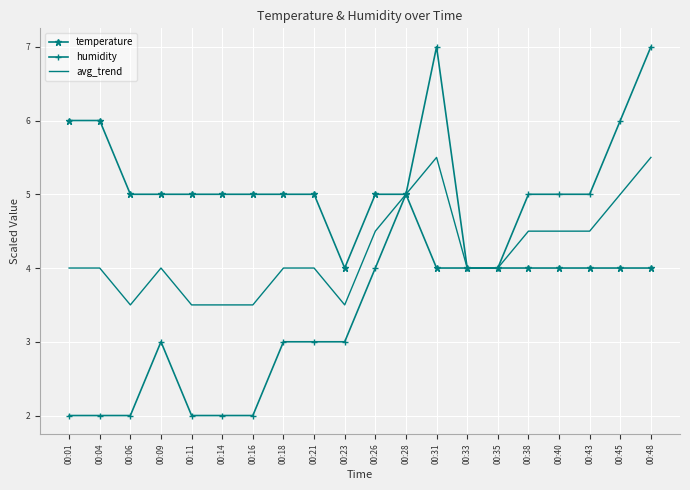

Reading left to right, what are all the values shown in this chart?

temperature: 00:01=6.0	00:04=6.0	00:06=5.0	00:09=5.0	00:11=5.0	00:14=5.0	00:16=5.0	00:18=5.0	00:21=5.0	00:23=4.0	00:26=5.0	00:28=5.0	00:31=4.0	00:33=4.0	00:35=4.0	00:38=4.0	00:40=4.0	00:43=4.0	00:45=4.0	00:48=4.0
humidity: 00:01=2.0	00:04=2.0	00:06=2.0	00:09=3.0	00:11=2.0	00:14=2.0	00:16=2.0	00:18=3.0	00:21=3.0	00:23=3.0	00:26=4.0	00:28=5.0	00:31=7.0	00:33=4.0	00:35=4.0	00:38=5.0	00:40=5.0	00:43=5.0	00:45=6.0	00:48=7.0
avg_trend: 00:01=4.0	00:04=4.0	00:06=3.5	00:09=4.0	00:11=3.5	00:14=3.5	00:16=3.5	00:18=4.0	00:21=4.0	00:23=3.5	00:26=4.5	00:28=5.0	00:31=5.5	00:33=4.0	00:35=4.0	00:38=4.5	00:40=4.5	00:43=4.5	00:45=5.0	00:48=5.5